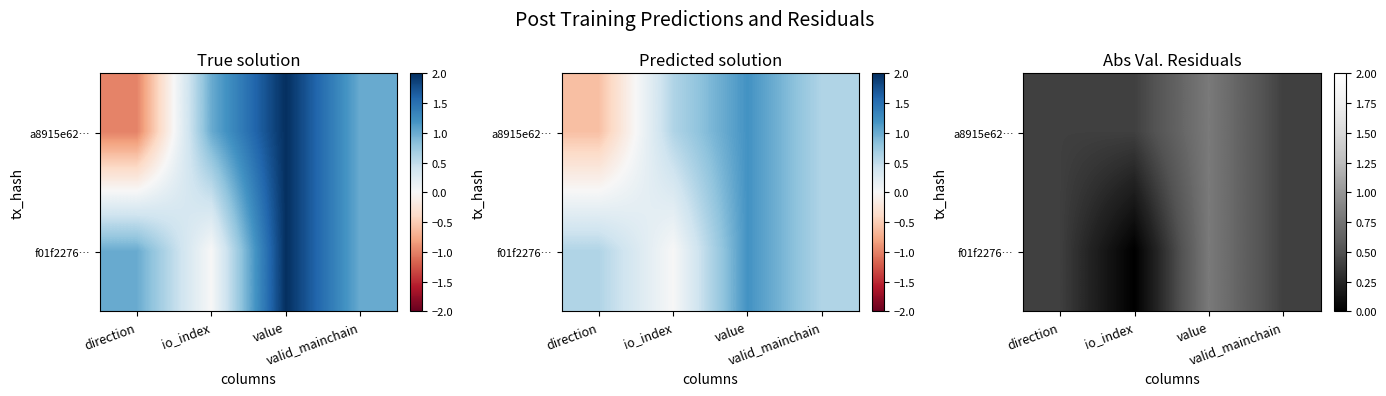

The value of f01f2276… at io_index is 0.0. True or false?

True